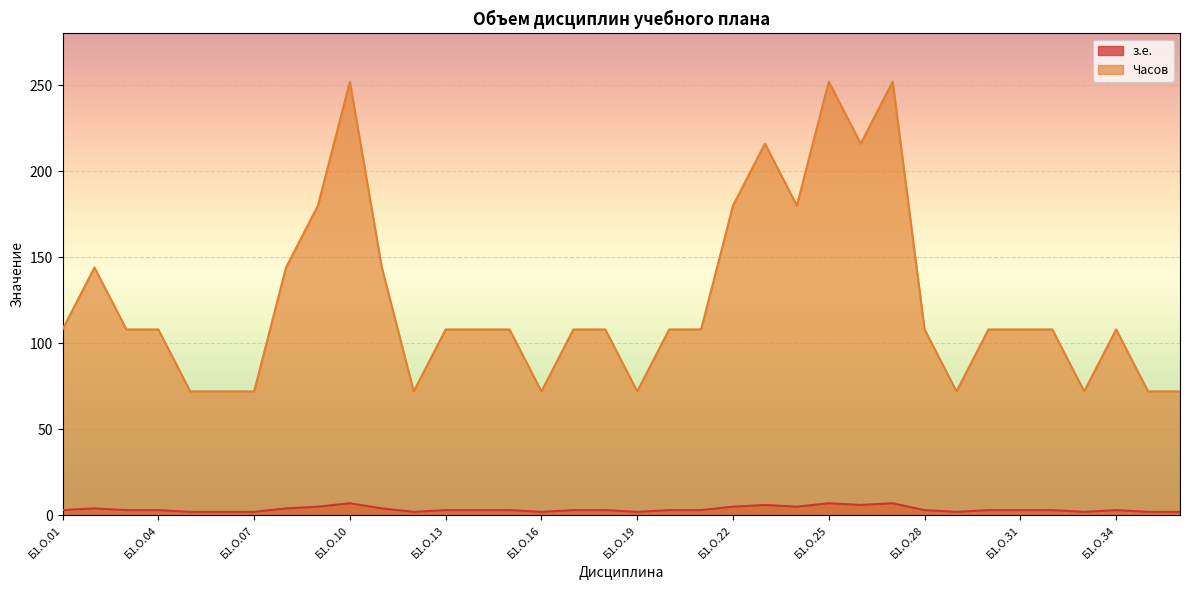

How many interior local valleys does the з.е. series have?

7